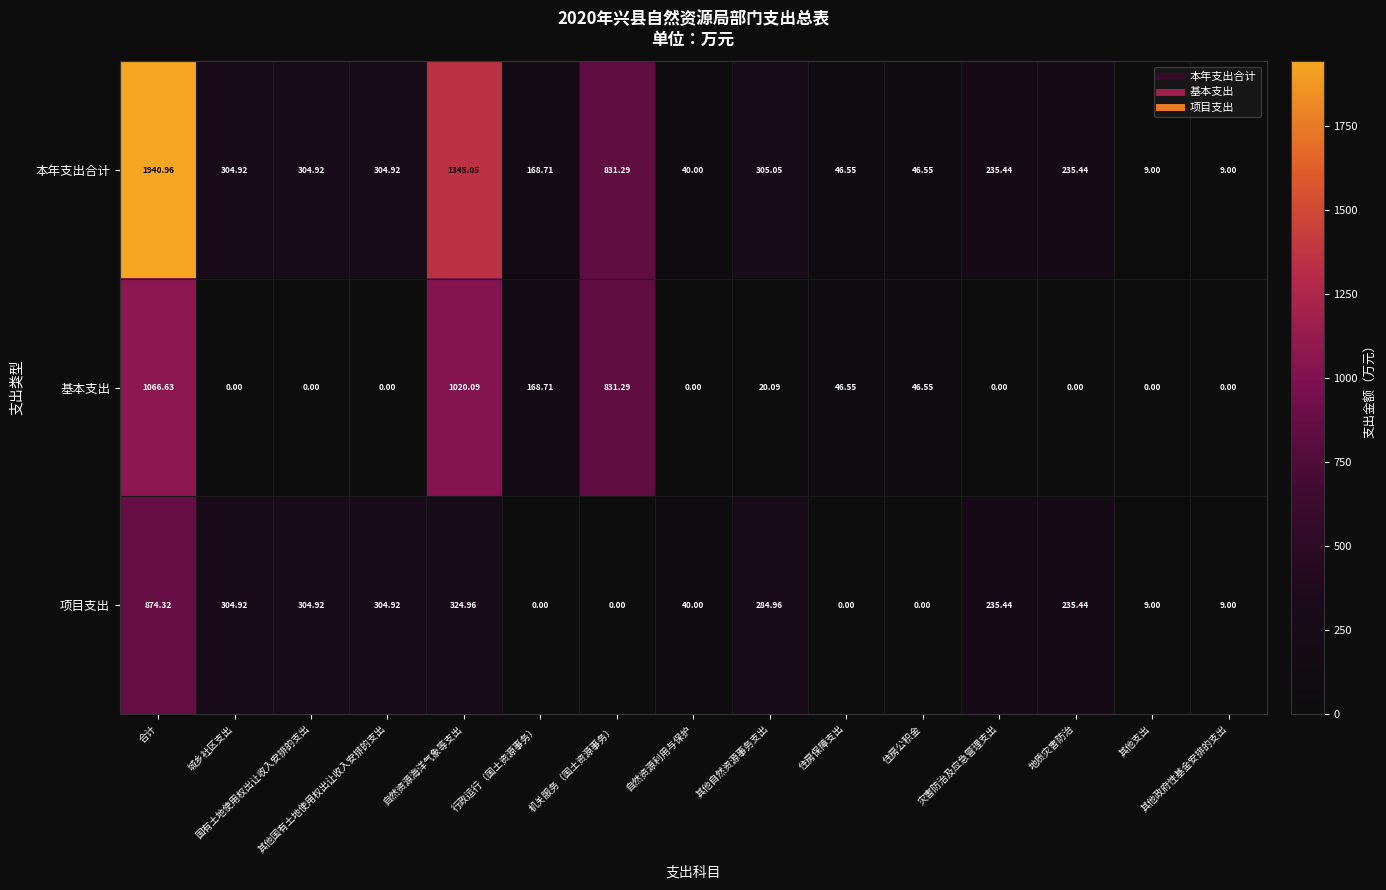

What is the total value across all series at 国有土地使用权出让收入安排的支出?

609.8